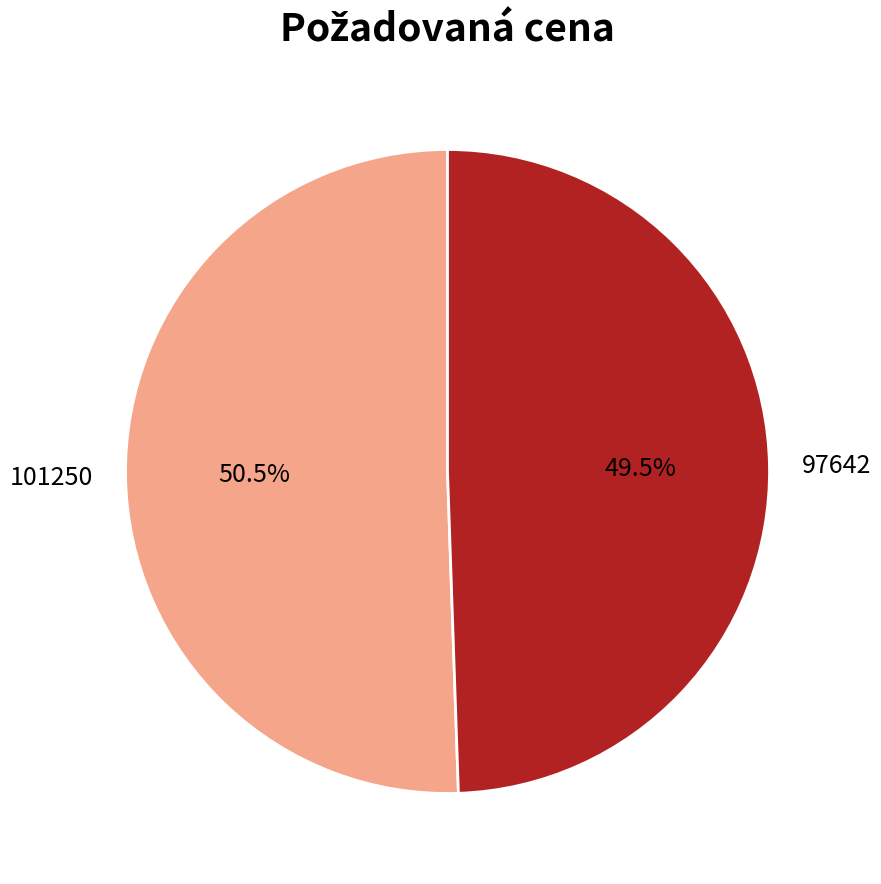

Count the number of slices in the pie.

2